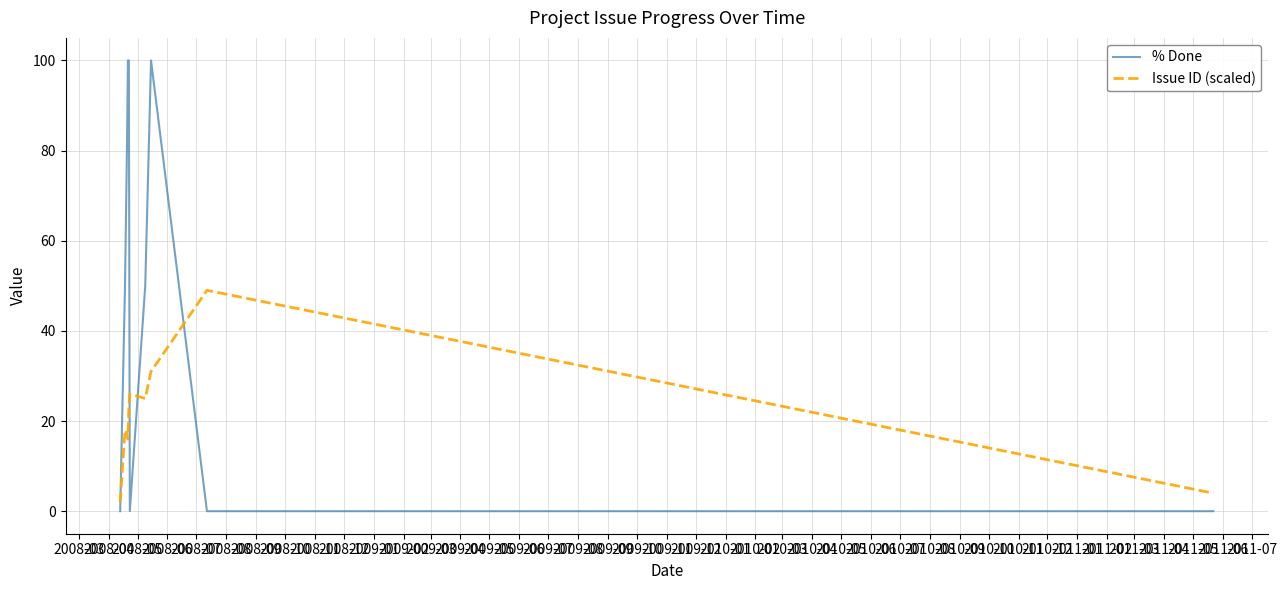

Rank the series by their maximum value, from highest to lowest.

% Done, Issue ID (scaled)